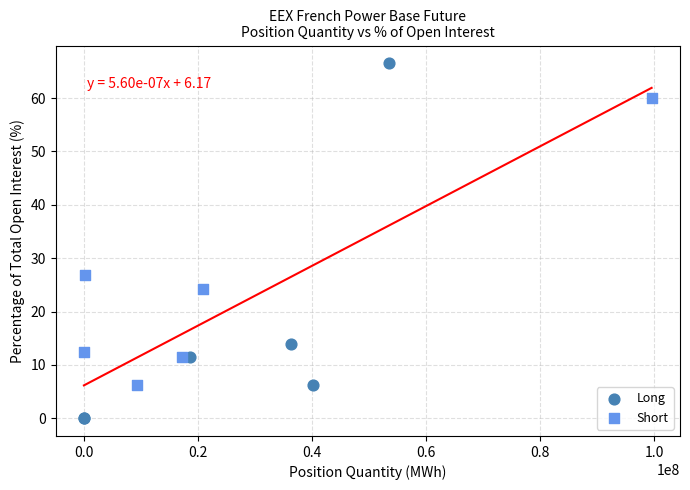

Which series contains the highest Y value?

Long